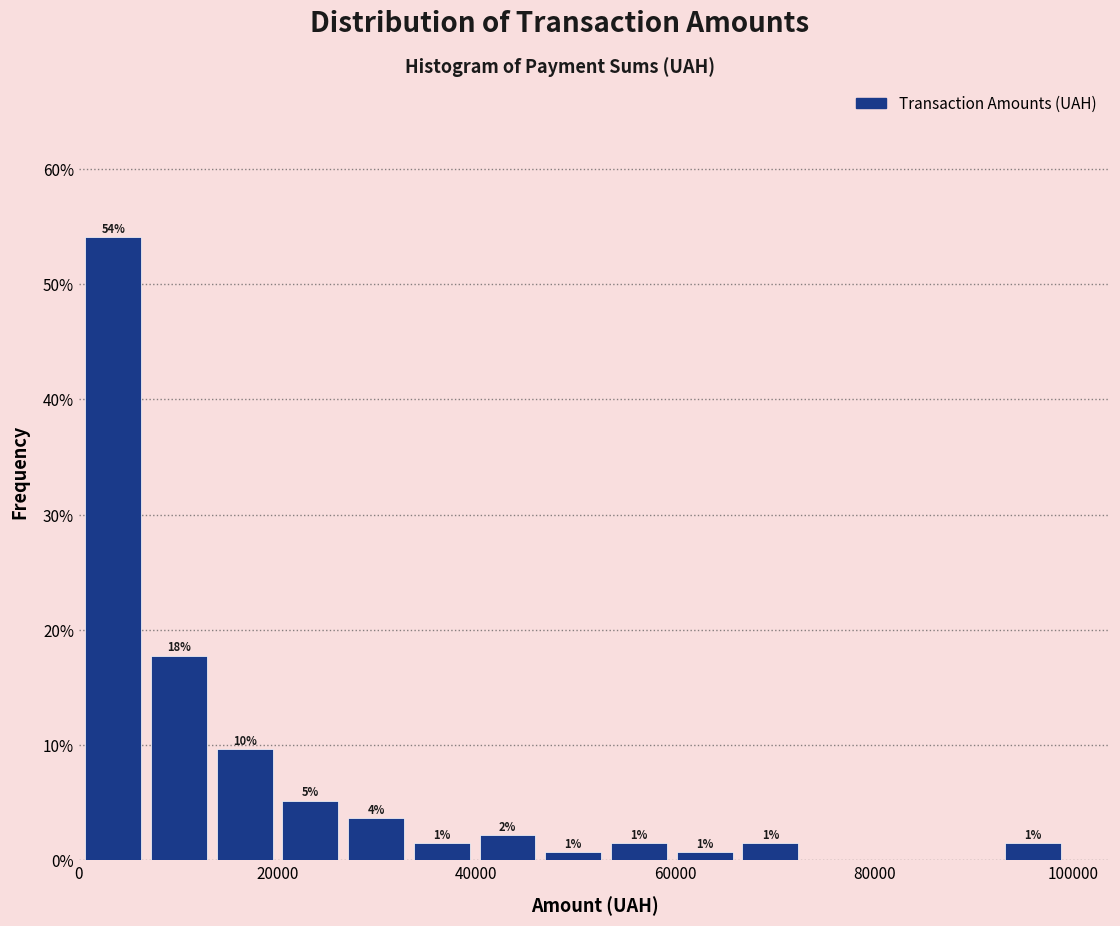

Around what value on the x-axis is the tallest bar? Give the approximate position of its centre, as read against the axis.

4000